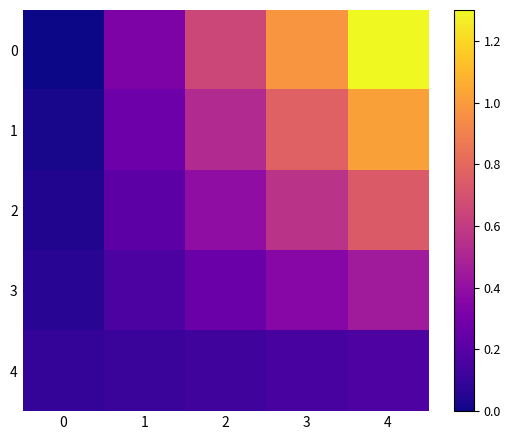

How many series are shown in this chart?

5